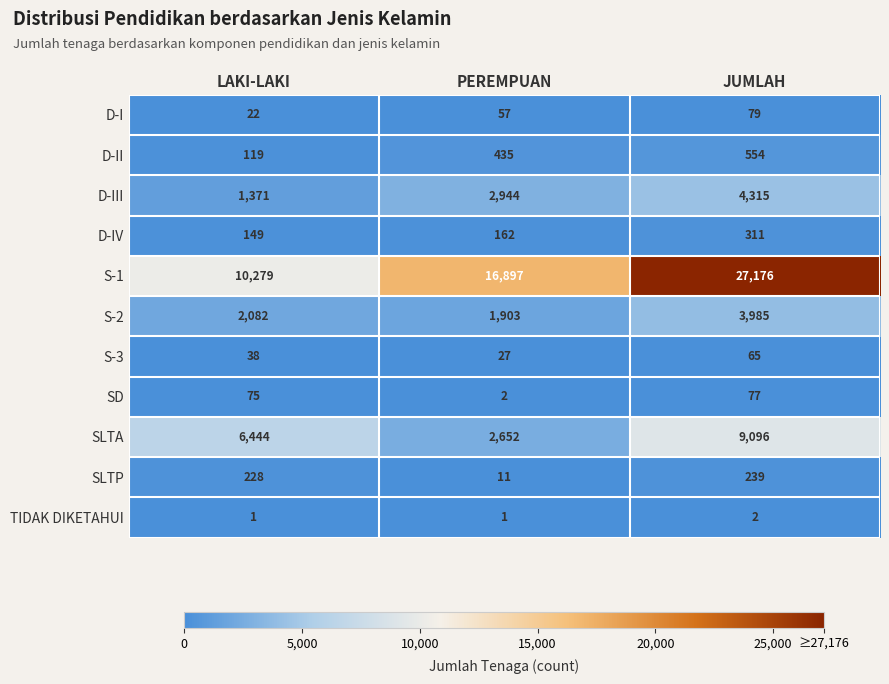

What is the approximate value of D-II at LAKI-LAKI?

119